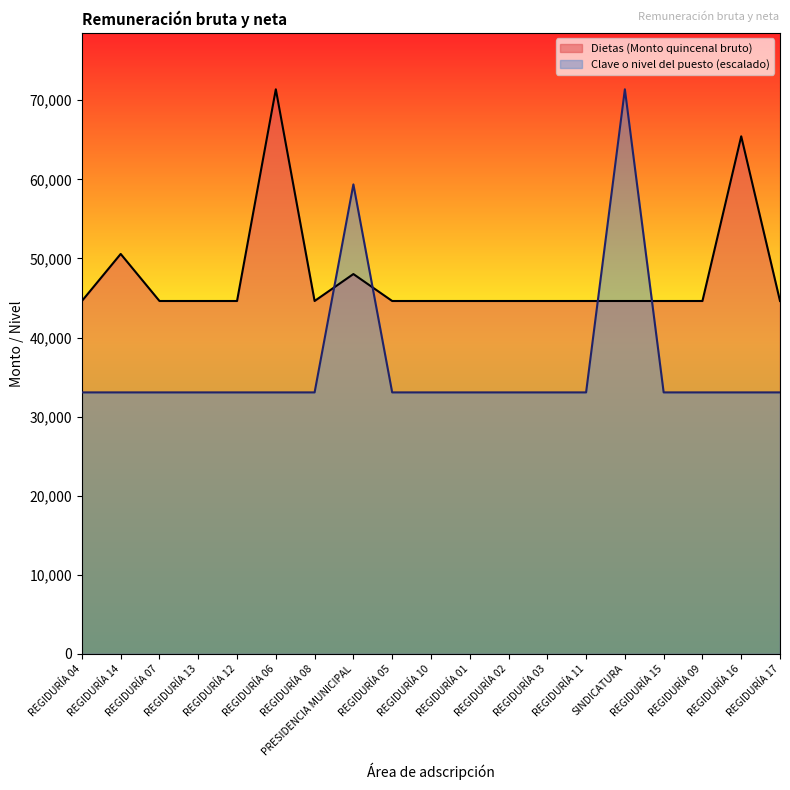

Rank the series at REGIDURÍA 13 from highest to lowest value.

Dietas (Monto quincenal bruto), Clave o nivel del puesto (escalado)